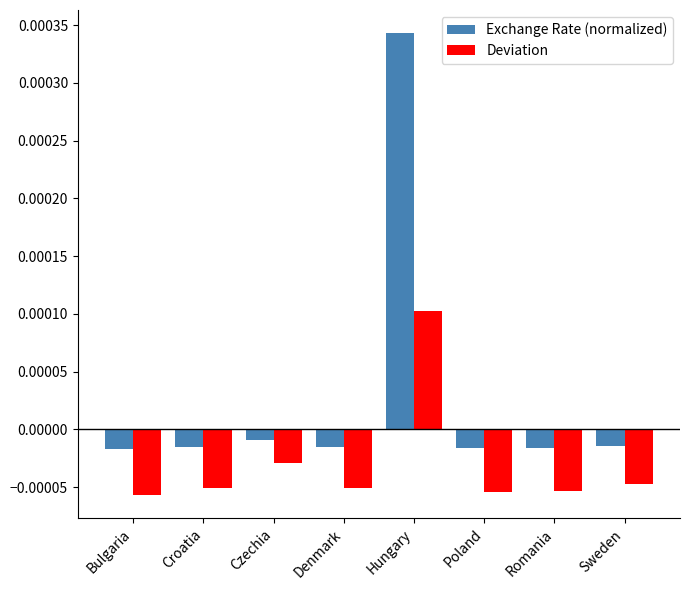

At how many categories does at least one series exceed 0?

1